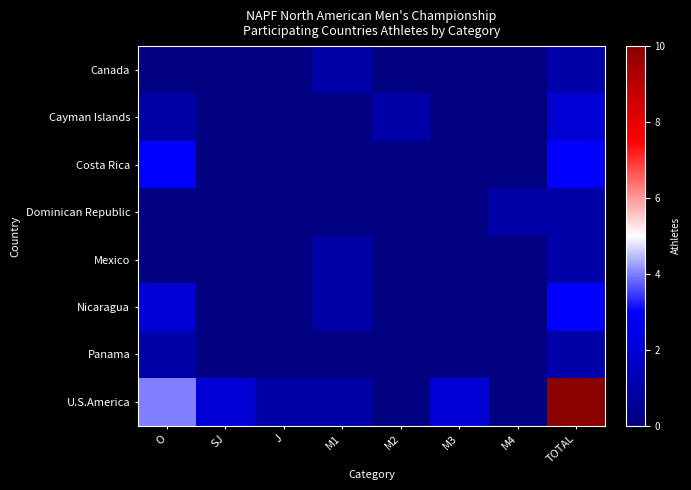

Reading left to right, what are all the values shown in this chart?

Canada: O=0	SJ=0	J=0	M1=1	M2=0	M3=0	M4=0	TOTAL=1
Cayman Islands: O=1	SJ=0	J=0	M1=0	M2=1	M3=0	M4=0	TOTAL=2
Costa Rica: O=3	SJ=0	J=0	M1=0	M2=0	M3=0	M4=0	TOTAL=3
Dominican Republic: O=0	SJ=0	J=0	M1=0	M2=0	M3=0	M4=1	TOTAL=1
Mexico: O=0	SJ=0	J=0	M1=1	M2=0	M3=0	M4=0	TOTAL=1
Nicaragua: O=2	SJ=0	J=0	M1=1	M2=0	M3=0	M4=0	TOTAL=3
Panama: O=1	SJ=0	J=0	M1=0	M2=0	M3=0	M4=0	TOTAL=1
U.S.America: O=4	SJ=2	J=1	M1=1	M2=0	M3=2	M4=0	TOTAL=10